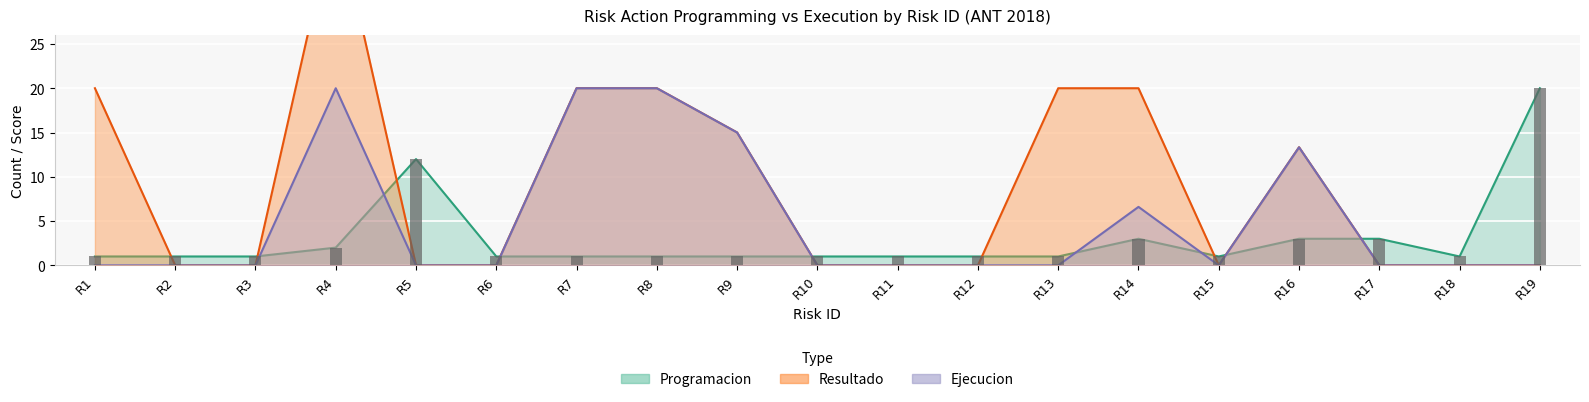

How many groups of bars are there?

19